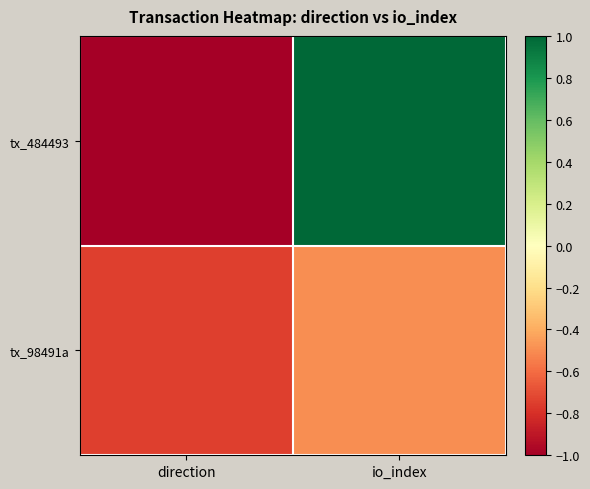

Which series has the largest range (max minus min)?

tx_484493